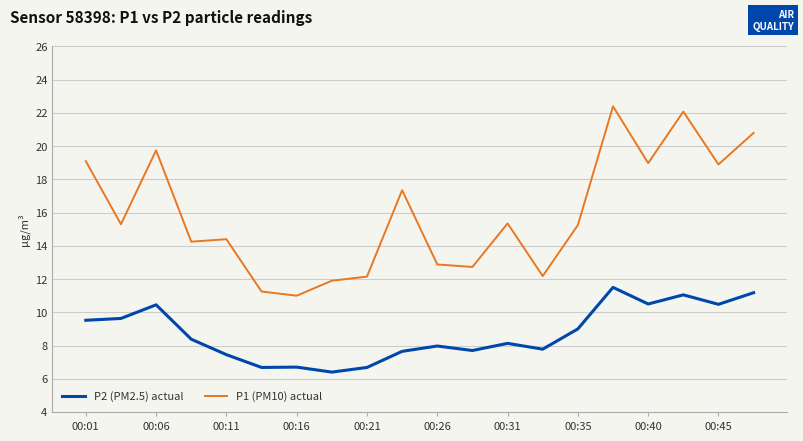

Which series has the widest spread of values?

P1 (PM10) actual